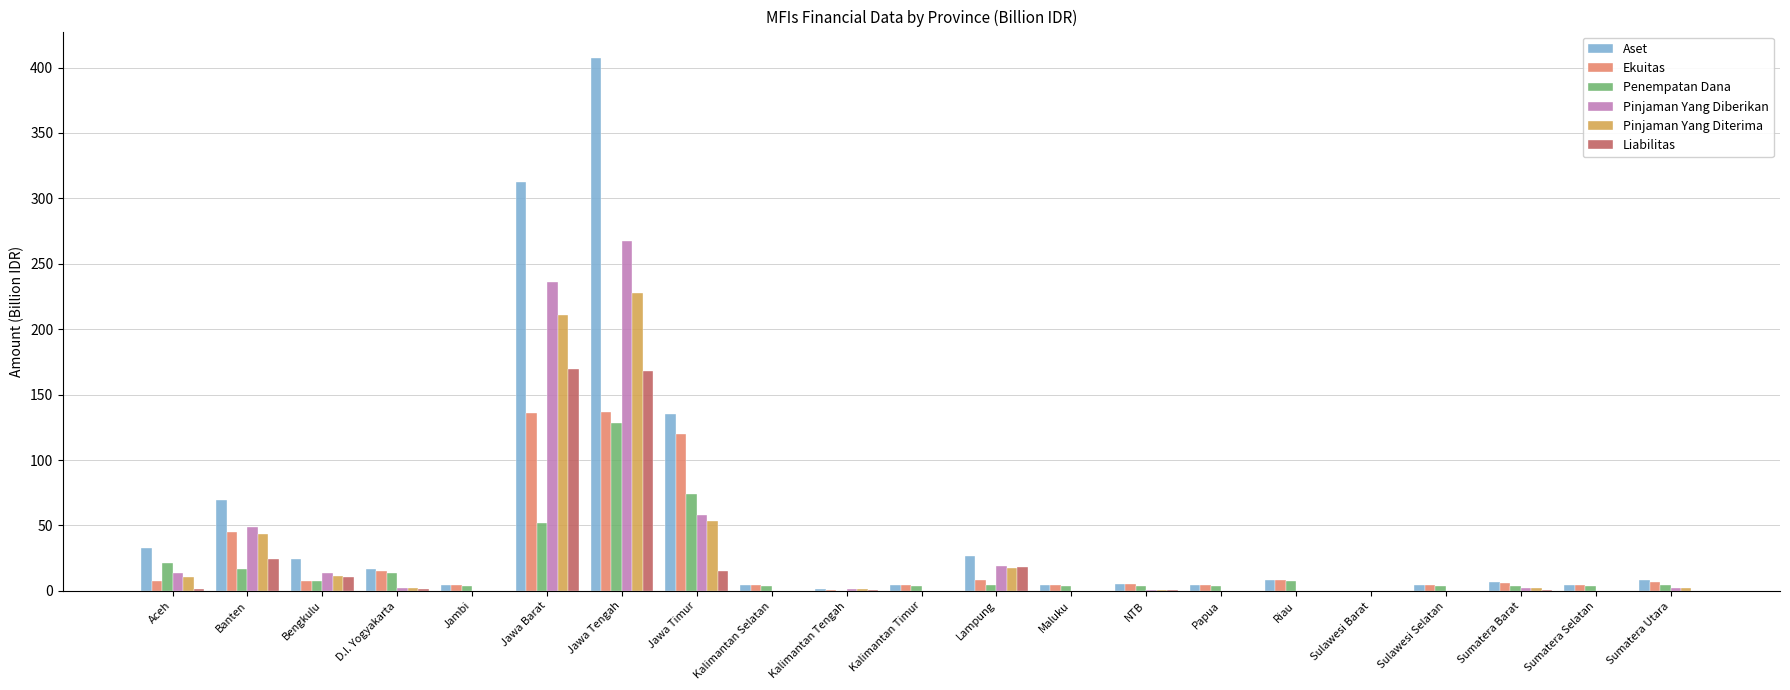

What is the maximum value shown in the chart?

407.2